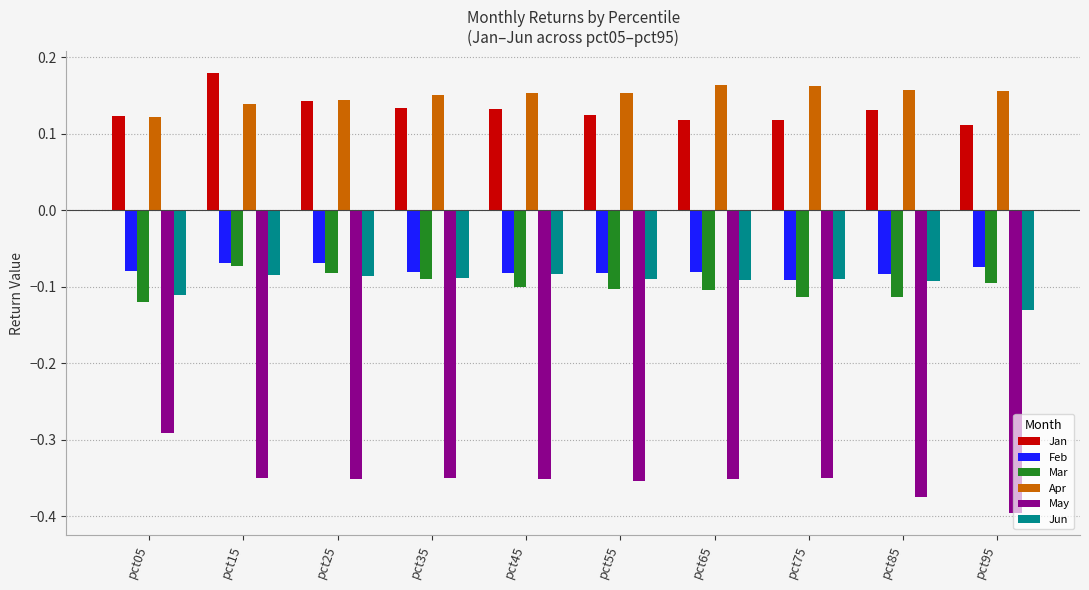

Where is May nearest to the value 0?

pct05